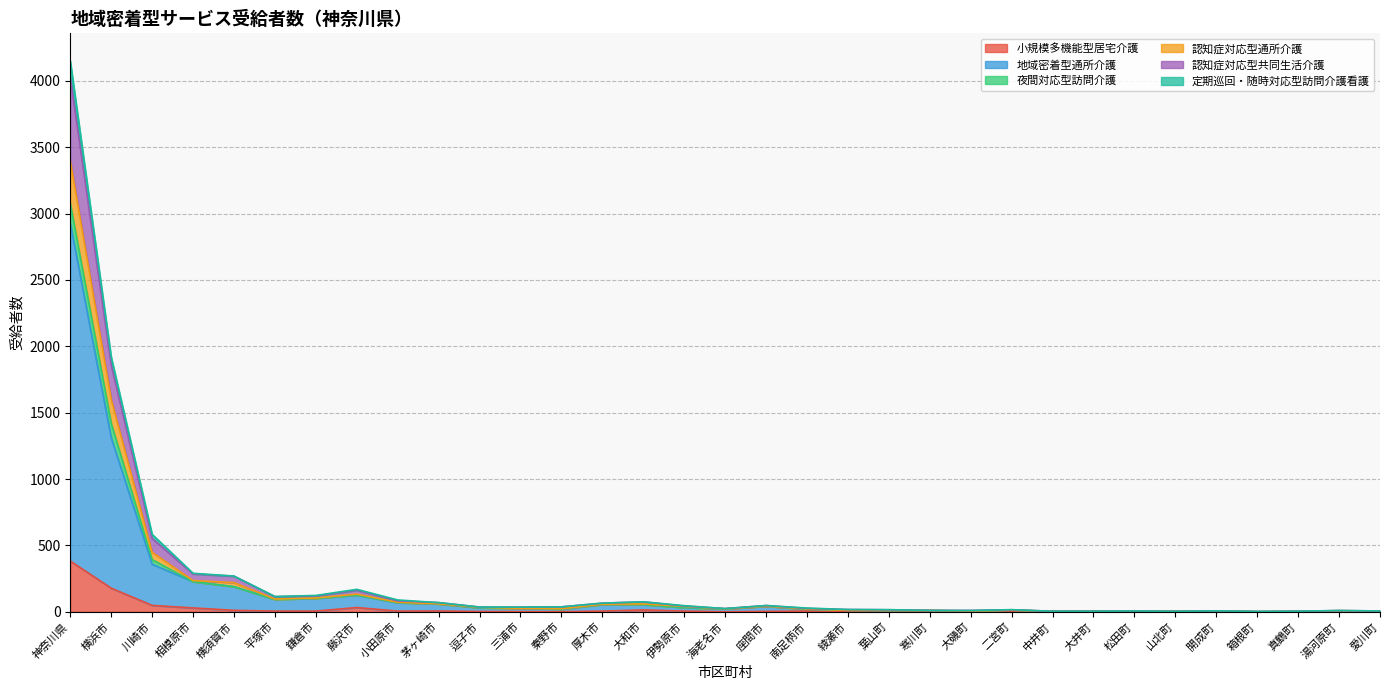

True or false: 認知症対応型通所介護 has a value of 1 at 開成町.

False